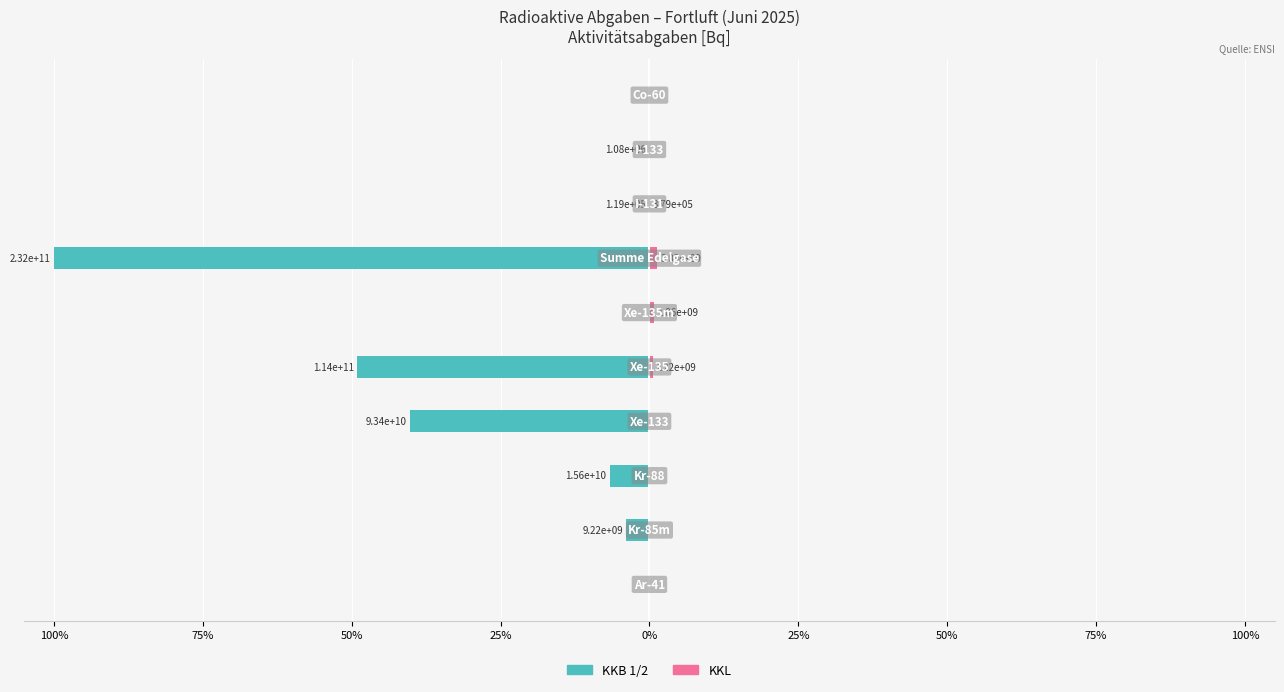

How many categories are shown in the chart?

10